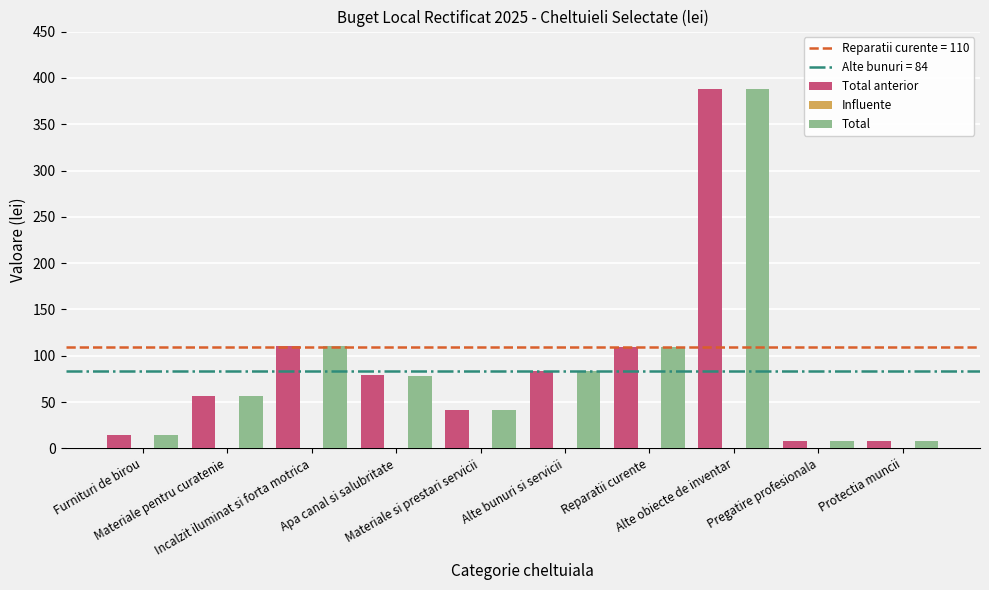

Are the bars horizontal?

No